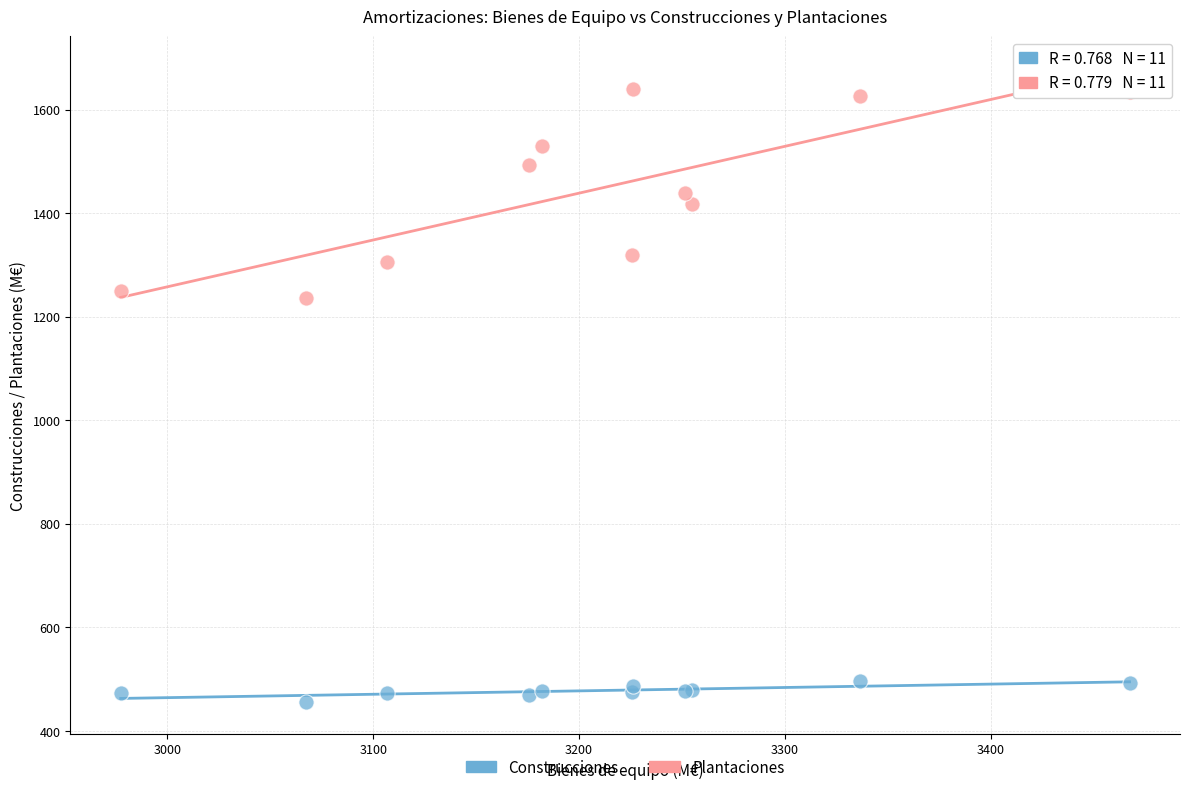

Across all series, what Y value is closest to 1047?

1235.4